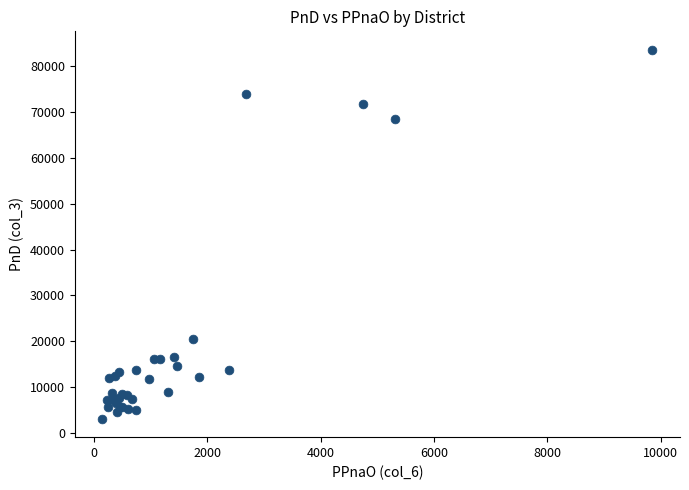

What Y value in the scatter plot is closest to 43353?

20409